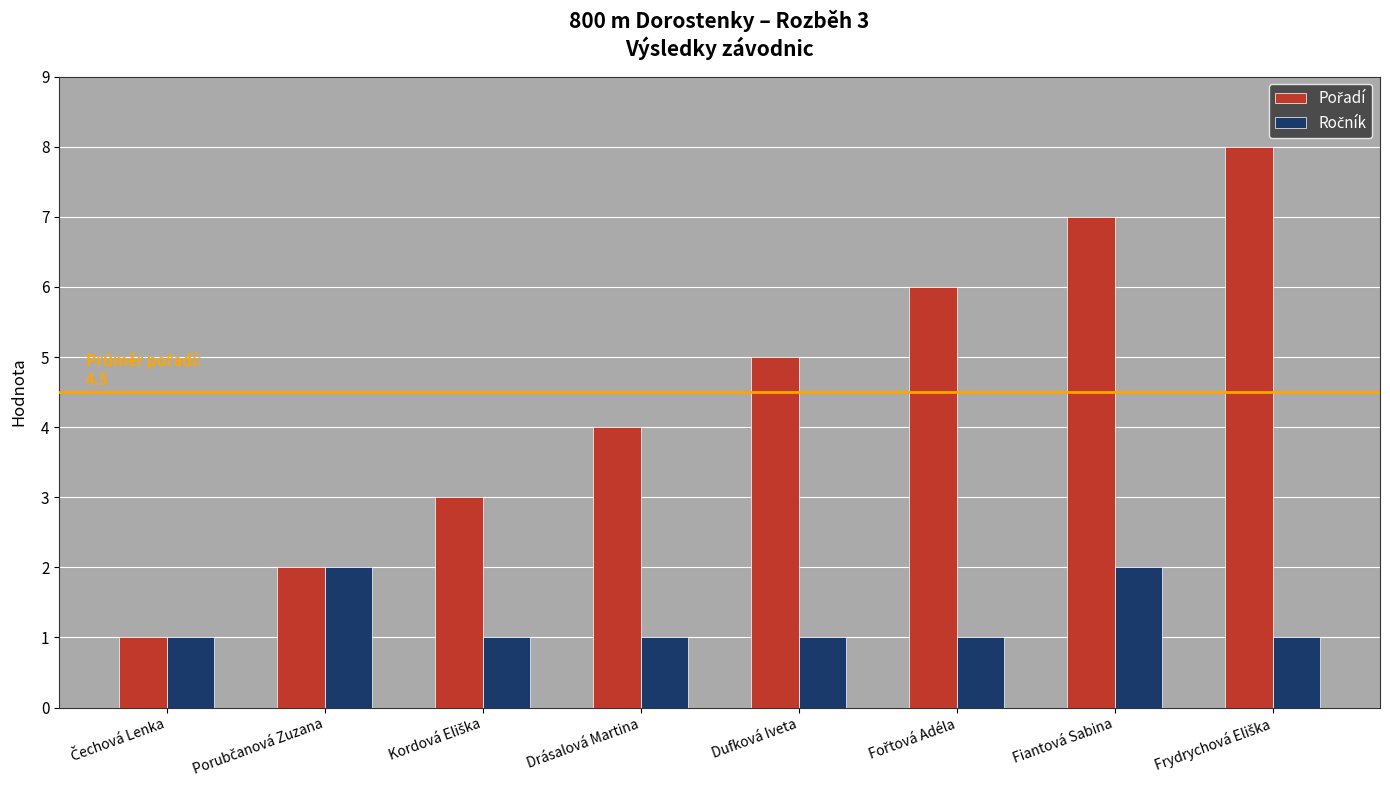

What is the maximum value shown in the chart?

8